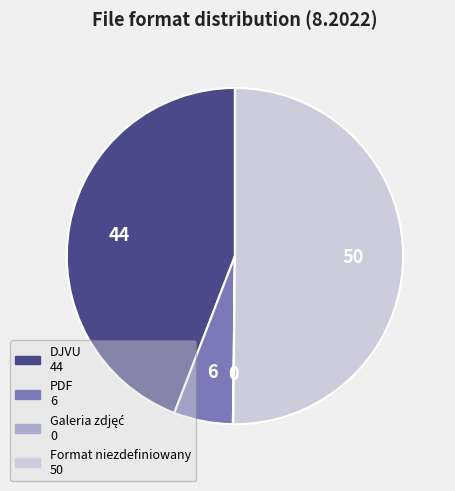

Which category has the biggest portion of the pie?

Format niezdefiniowany